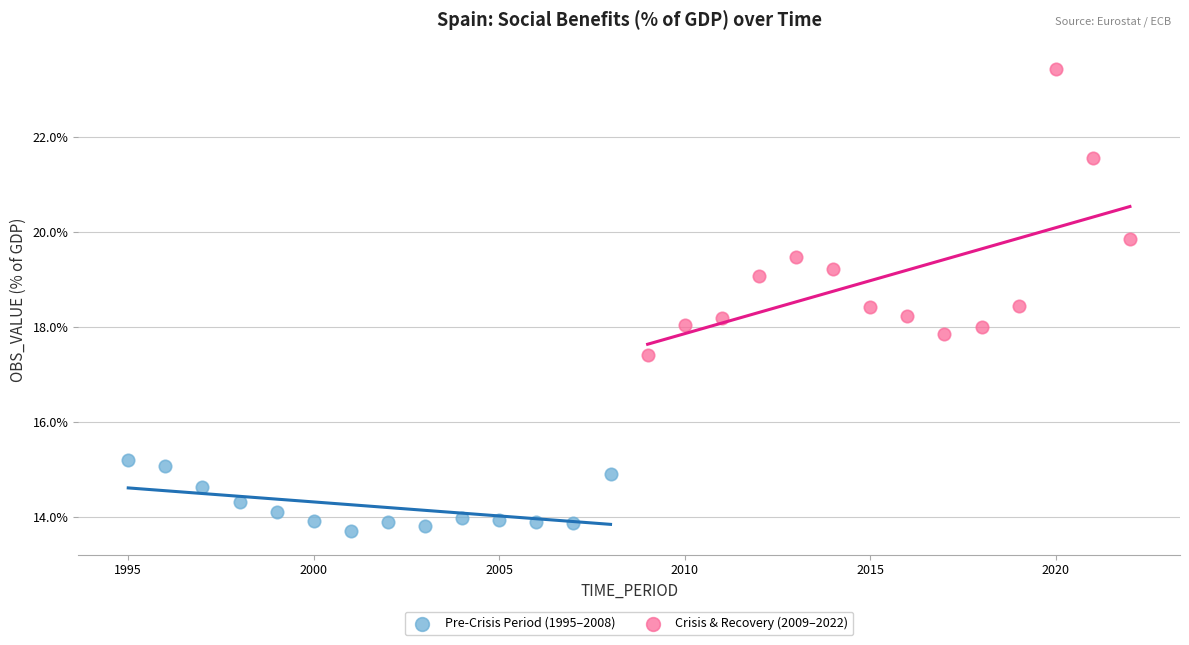

Which series reaches the minimum Y coordinate?

Pre-Crisis Period (1995–2008)